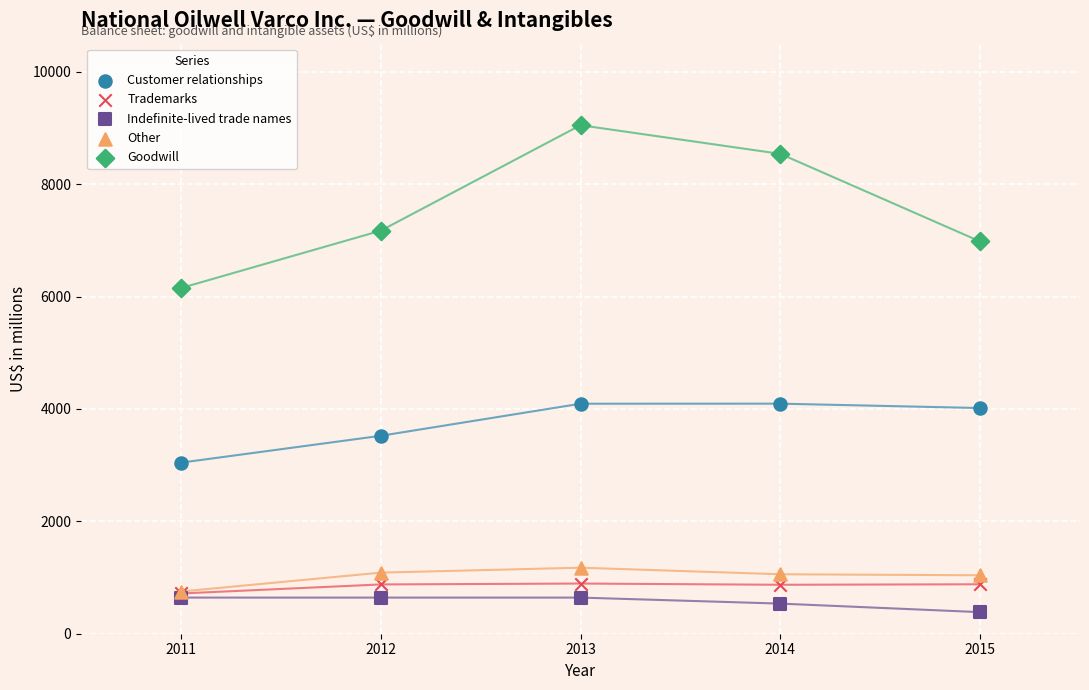

In the Goodwill series, what Y value is closest to 7600?

7172